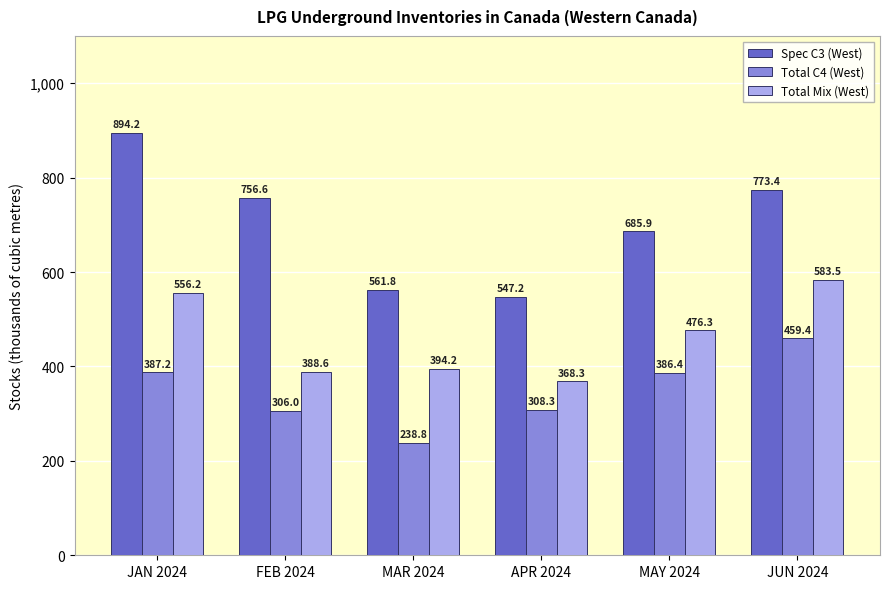

How many series are shown in this chart?

3